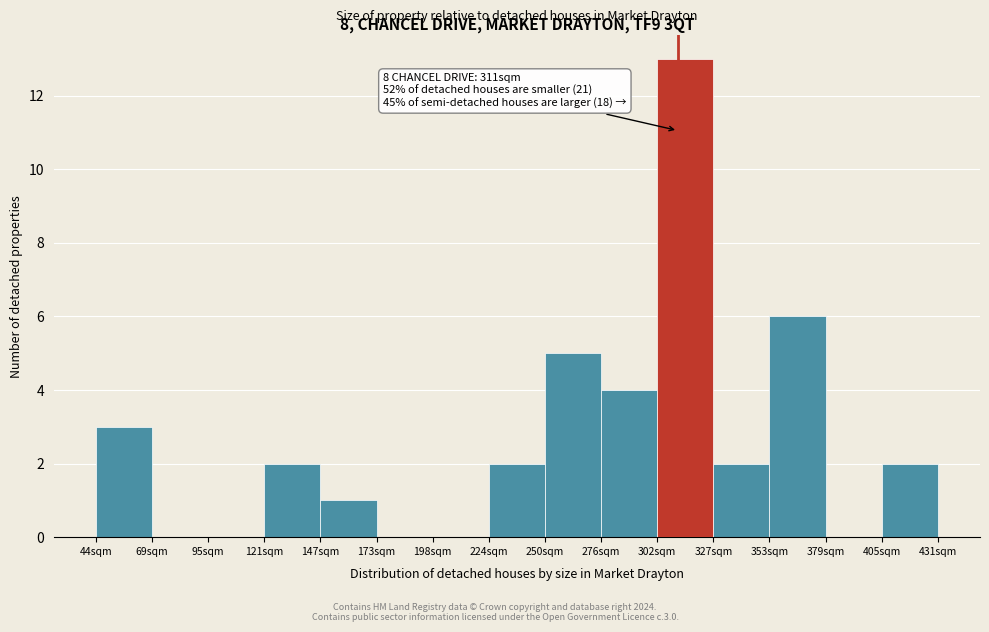

Which range on the x-axis has the tallest bar?

300 to 330